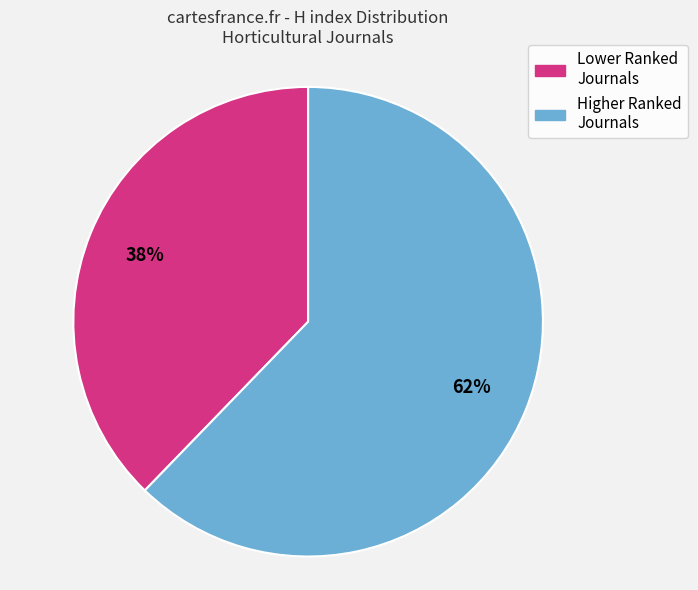

Does any single category account for the majority?

Yes